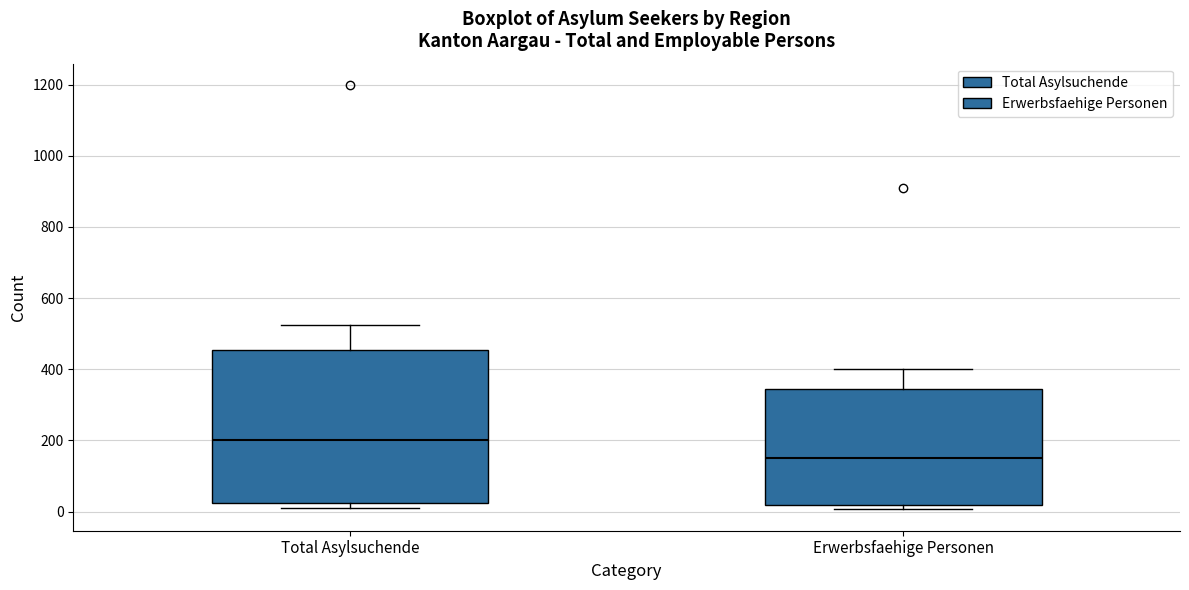

Comparing the boxes themselves (not the whiskers), which one is the tallest?

Total Asylsuchende